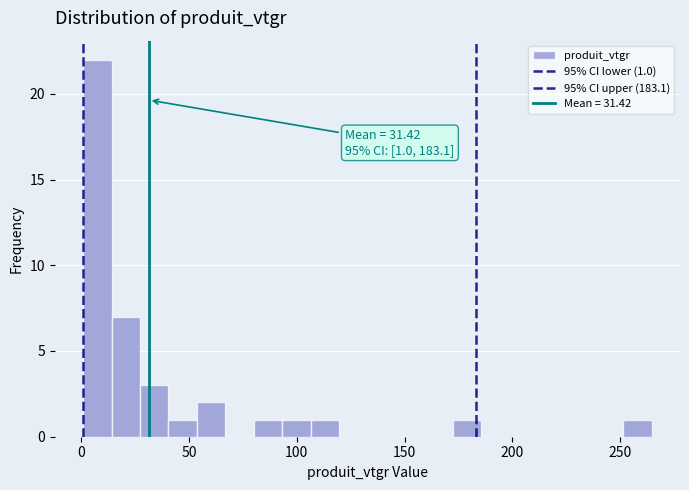

Read against the x-axis, roughly where is the centre of the tallest bar?

10